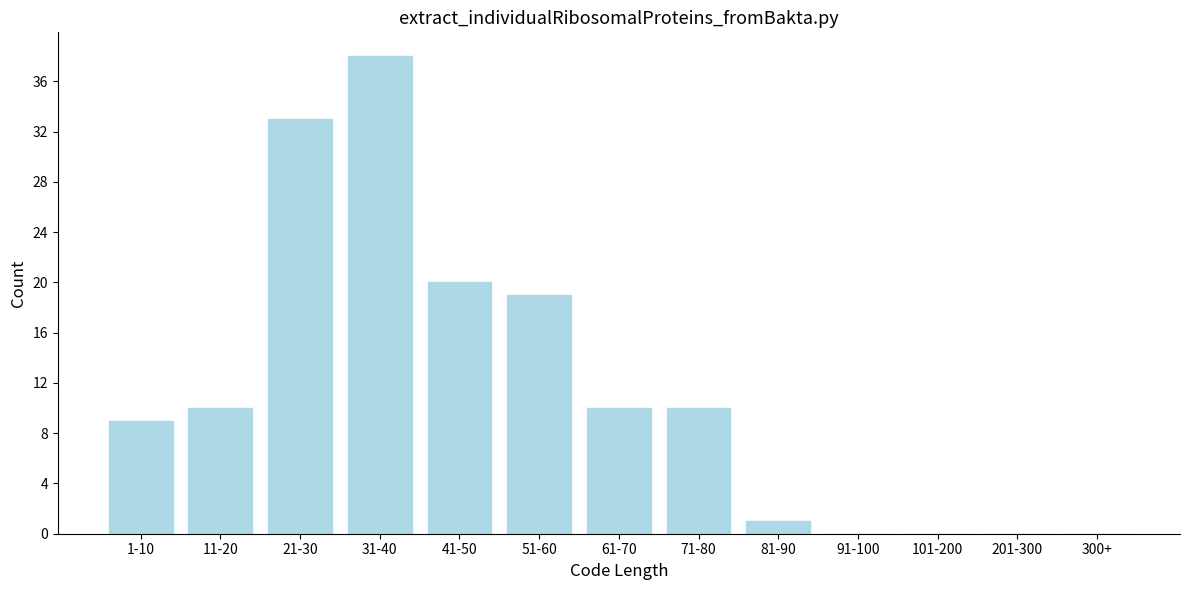

Reading left to right, list all the values displayed in this chart.

1-10=9	11-20=10	21-30=33	31-40=38	41-50=20	51-60=19	61-70=10	71-80=10	81-90=1	91-100=0	101-200=0	201-300=0	300+=0